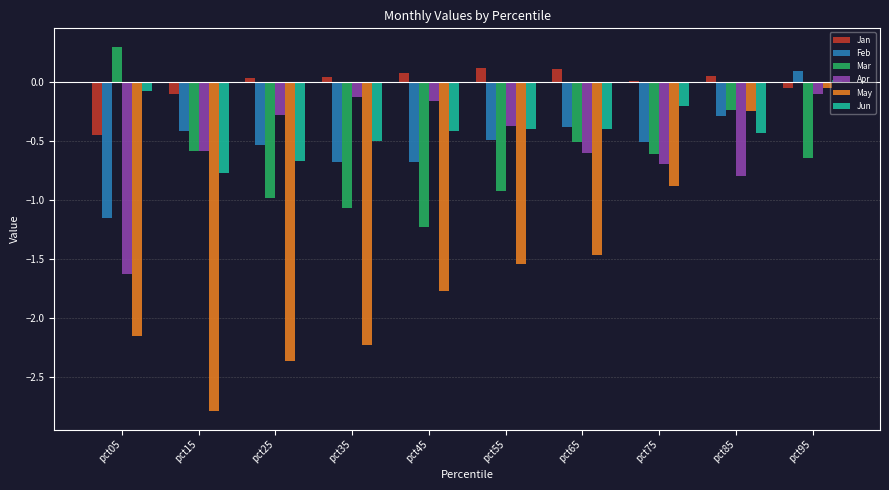

At which label does Feb first exceed 0?

pct95